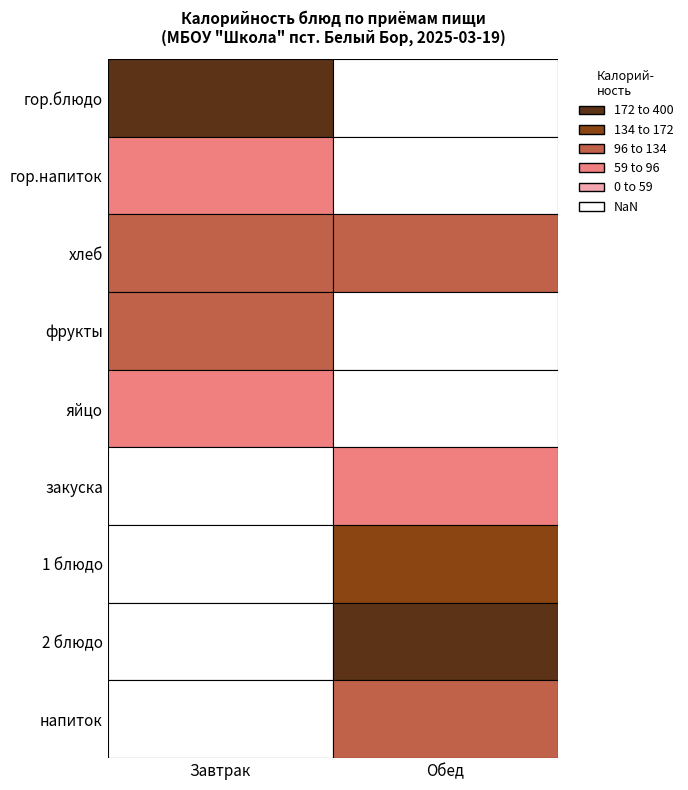

Between хлеб and фрукты, which series saw the biggest shift?

Обед